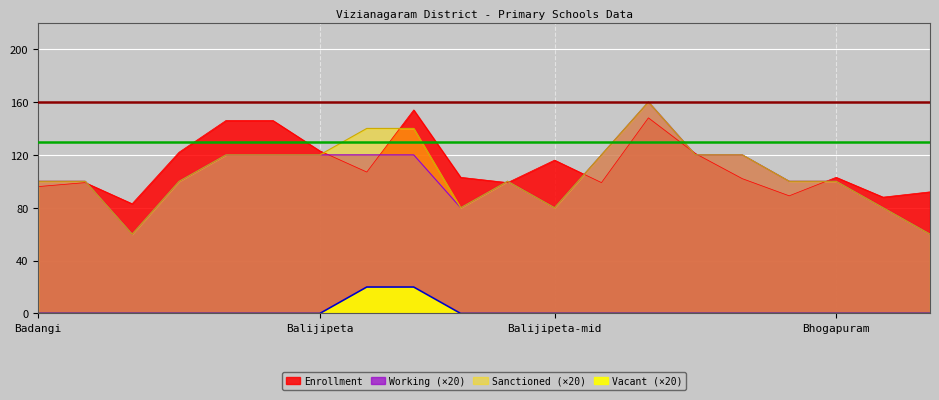

At which category is the sum across all series the highest?

BALIJIPETA-8